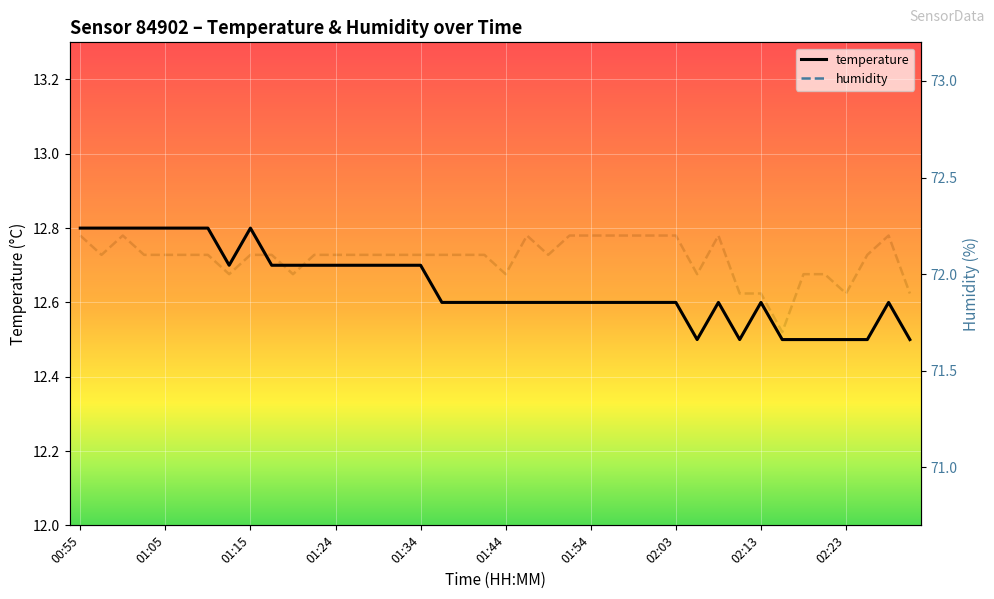

What is the total value across all series at 19?

84.7